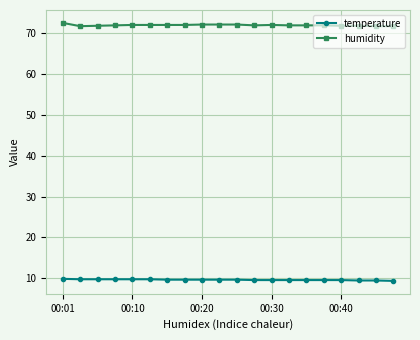

Which series has the largest total across all categories?

humidity